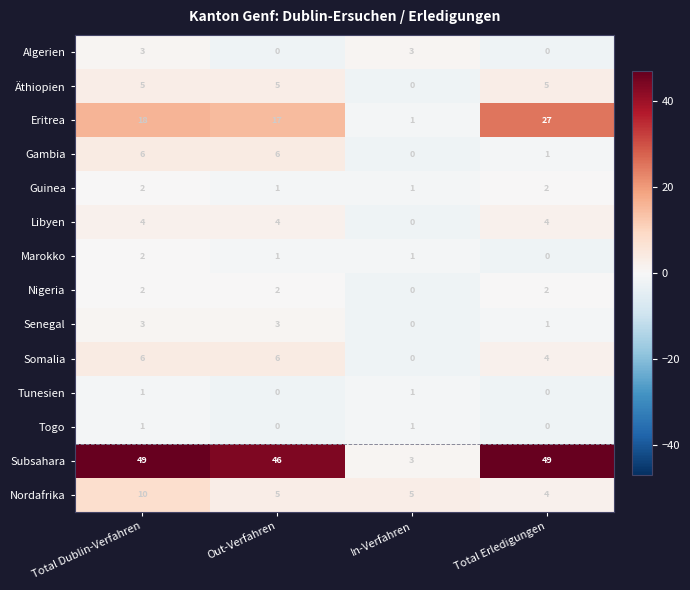

What is the maximum value for Algerien?

3